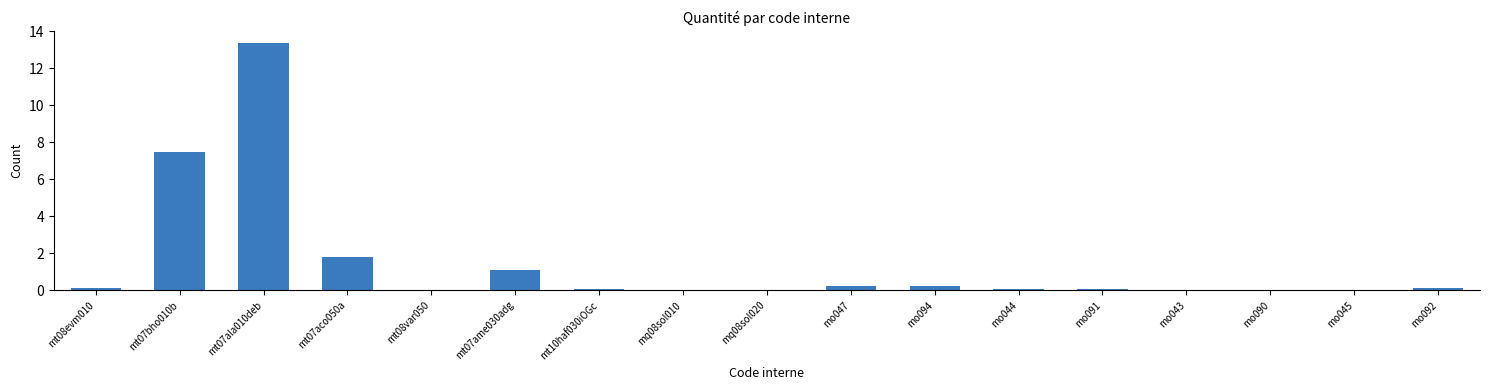

What is the sum of all values?

24.8